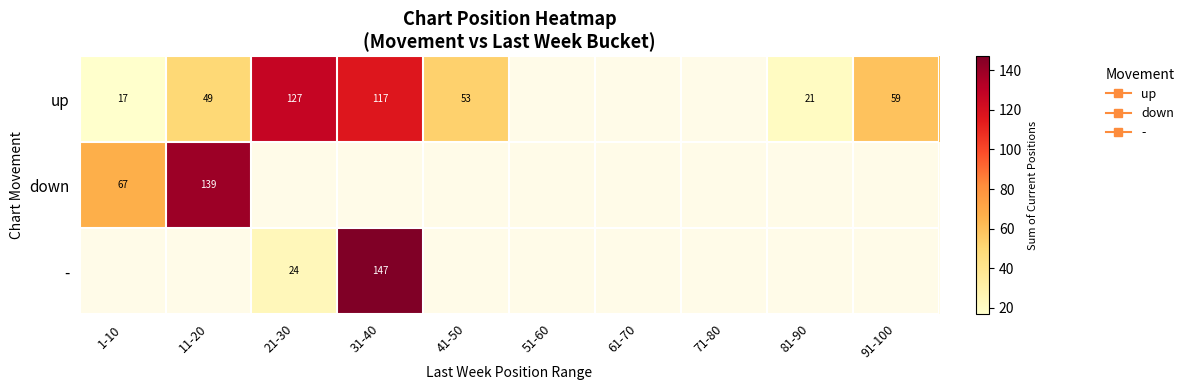

True or false: - has a value of 34.9 at 21-30.

False